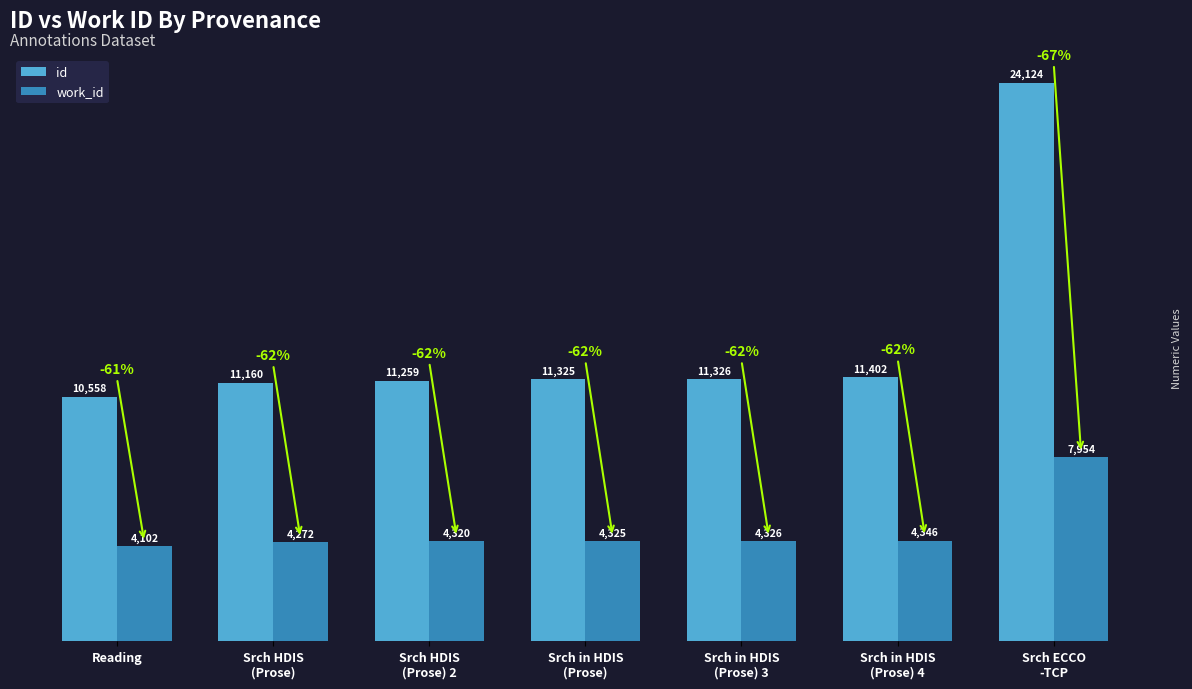

Reading left to right, list all the values displayed in this chart.

id: Reading=10558	Srch HDIS
(Prose)=11160	Srch HDIS
(Prose) 2=11259	Srch in HDIS
(Prose)=11325	Srch in HDIS
(Prose) 3=11326	Srch in HDIS
(Prose) 4=11402	Srch ECCO
-TCP=24124
work_id: Reading=4102	Srch HDIS
(Prose)=4272	Srch HDIS
(Prose) 2=4320	Srch in HDIS
(Prose)=4325	Srch in HDIS
(Prose) 3=4326	Srch in HDIS
(Prose) 4=4346	Srch ECCO
-TCP=7954